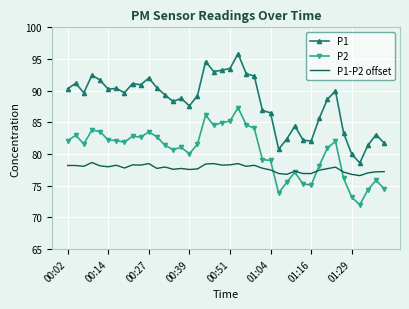

True or false: P1 and P2 cross at least once.

False